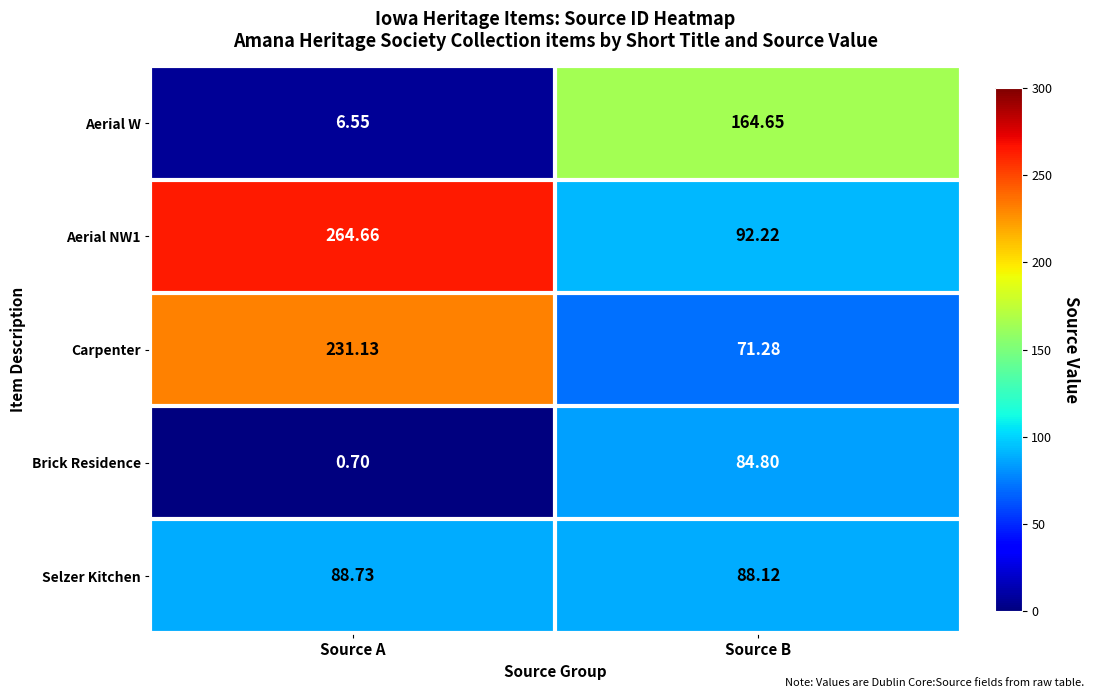

What is the minimum value shown in the chart?

0.7